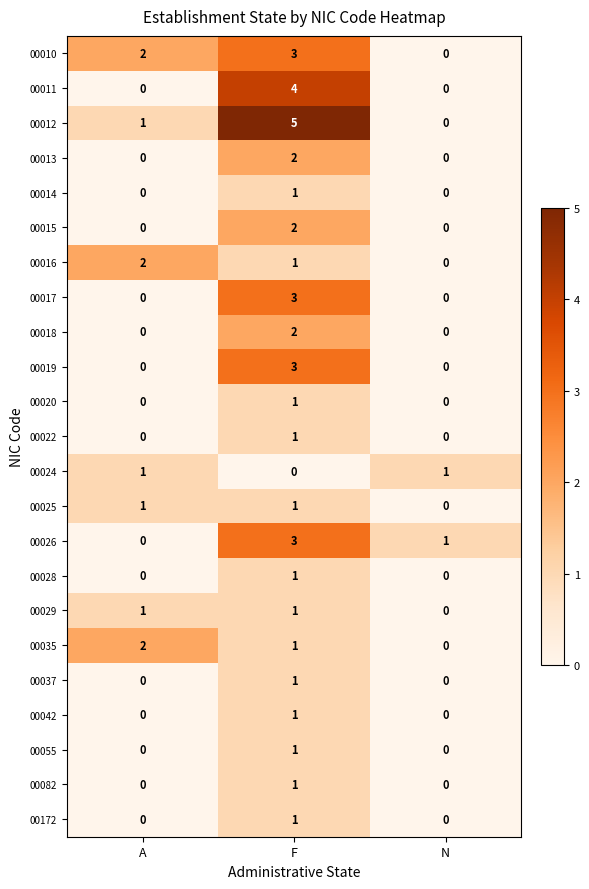

Which category has the highest value across all series?

F